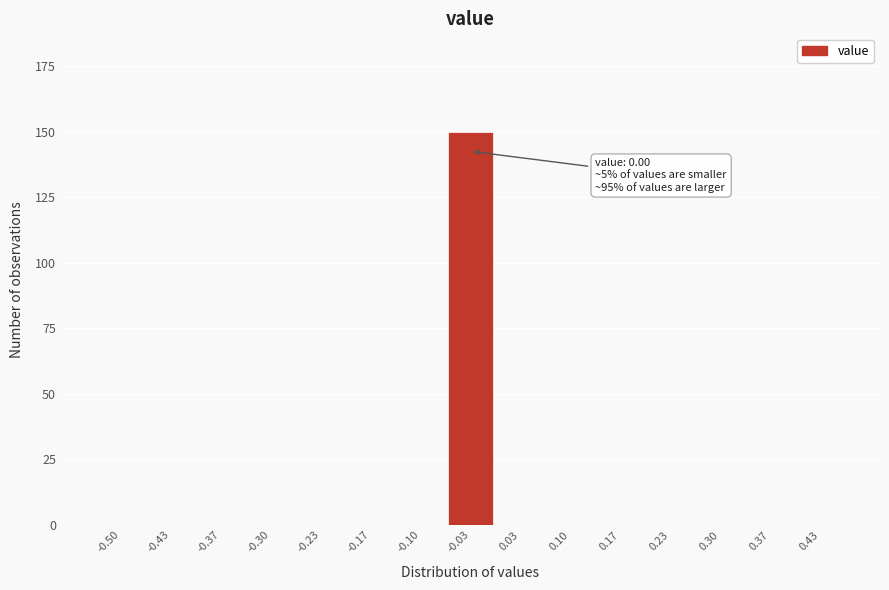

Reading left to right, extract all data points from this chart.

-0.50=0	-0.43=0	-0.37=0	-0.30=0	-0.23=0	-0.17=0	-0.10=0	-0.03=150	0.03=0	0.10=0	0.17=0	0.23=0	0.30=0	0.37=0	0.43=0